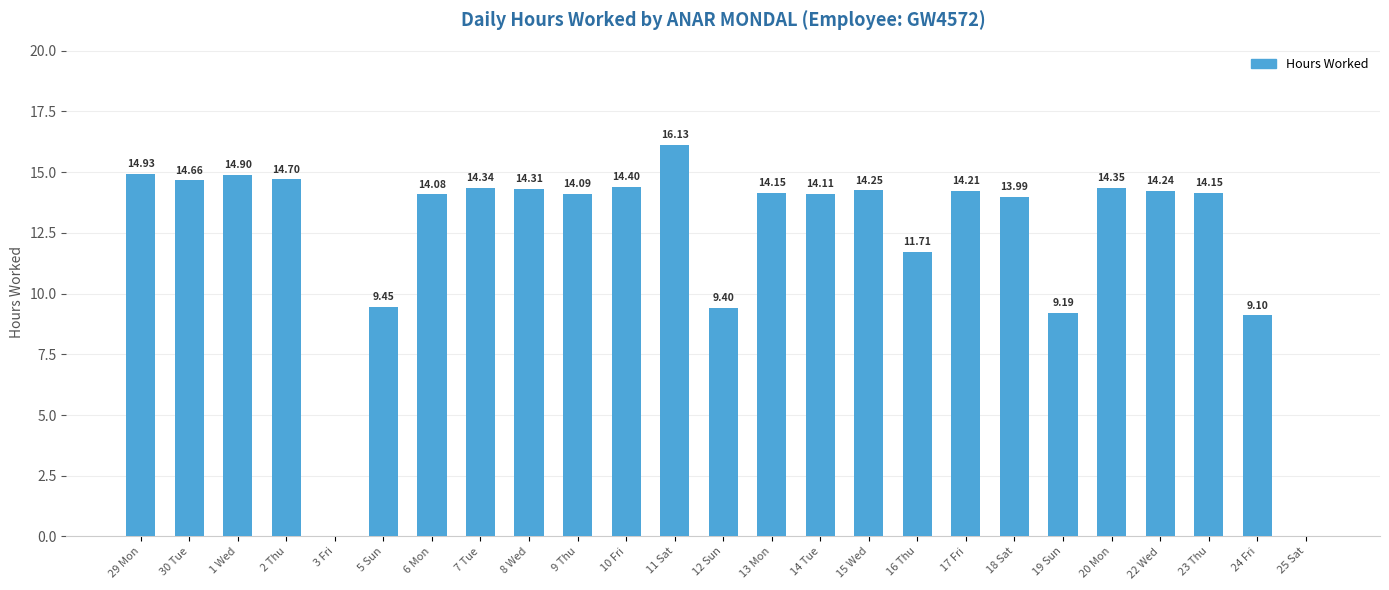

True or false: the data shows 14.2 at 23 Thu.

True